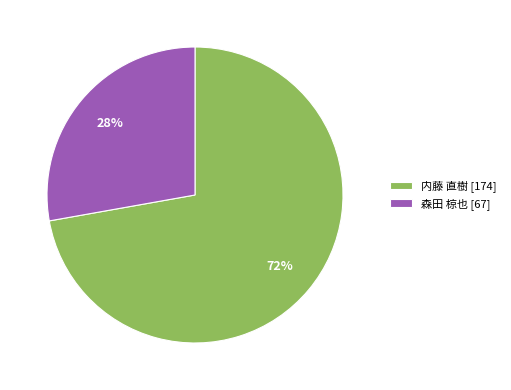

Does 森田 椋也 [67] represent more than half of the total?

No